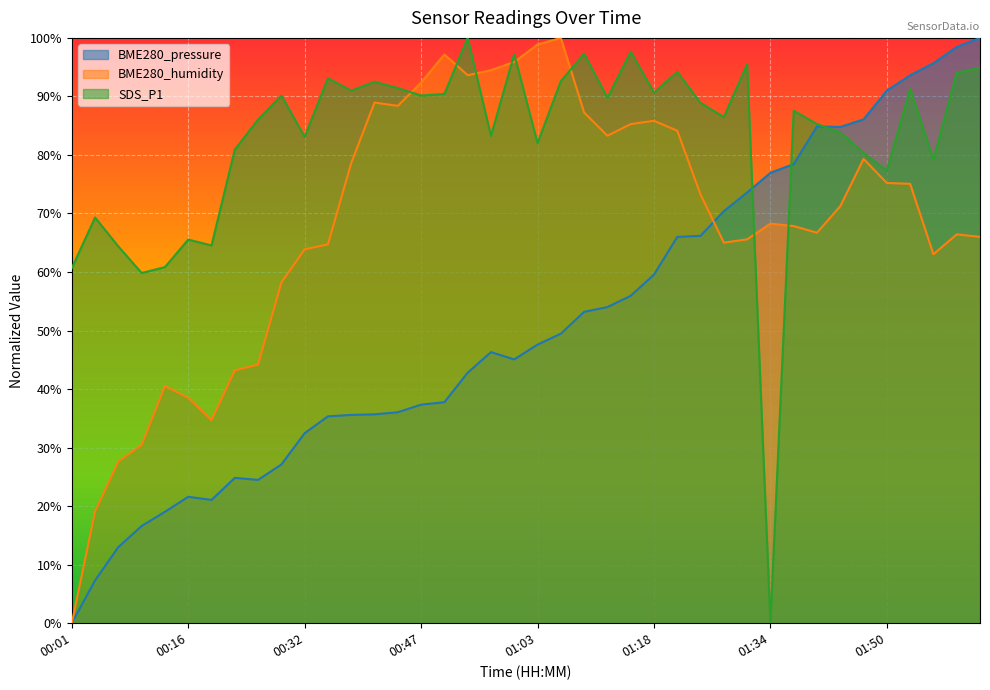

Rank the series by their average value, from highest to lowest.

SDS_P1, BME280_humidity, BME280_pressure